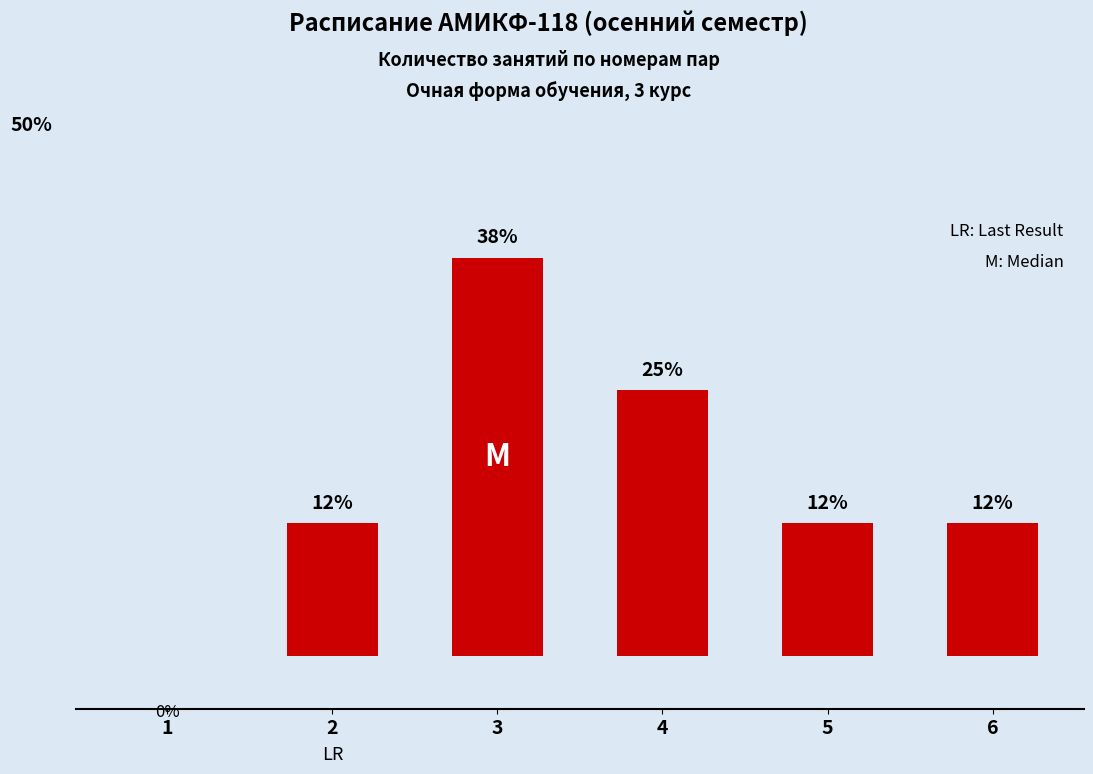

What is the change in value from 2 to 4?

+12.5